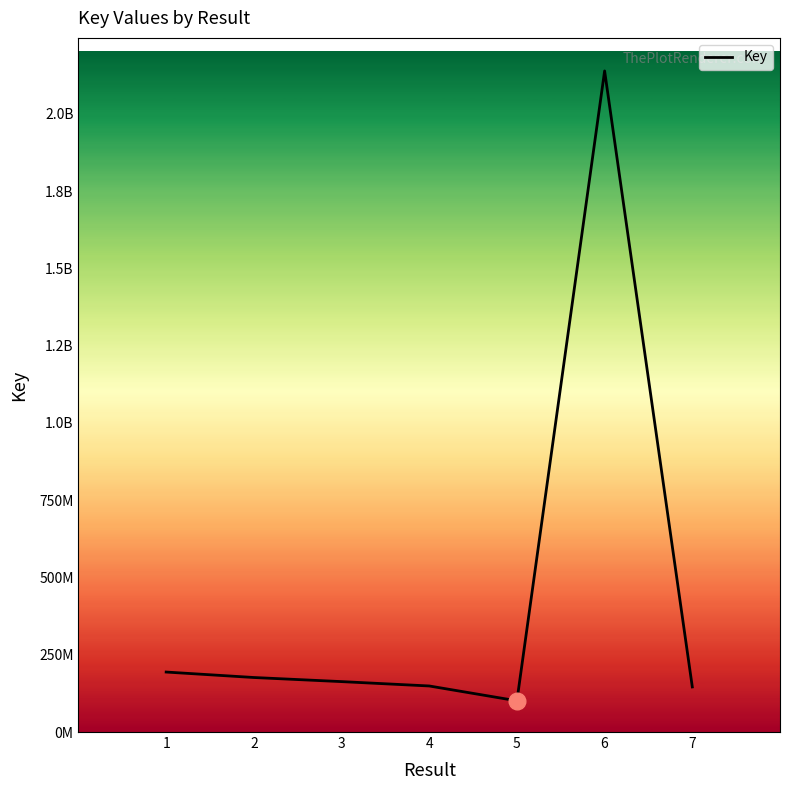

True or false: the data shows 813415531 at 6.

False